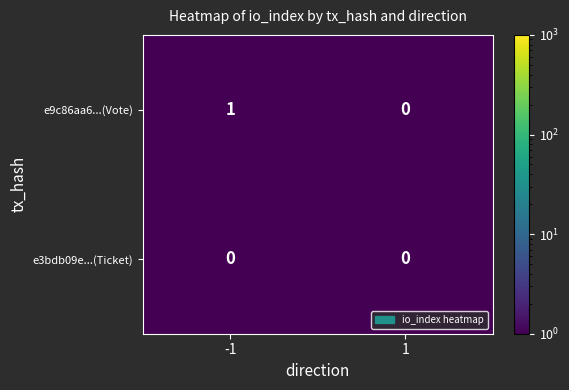

List the series in order of their overall mean, lowest first.

e3bdb09e...(Ticket), e9c86aa6...(Vote)